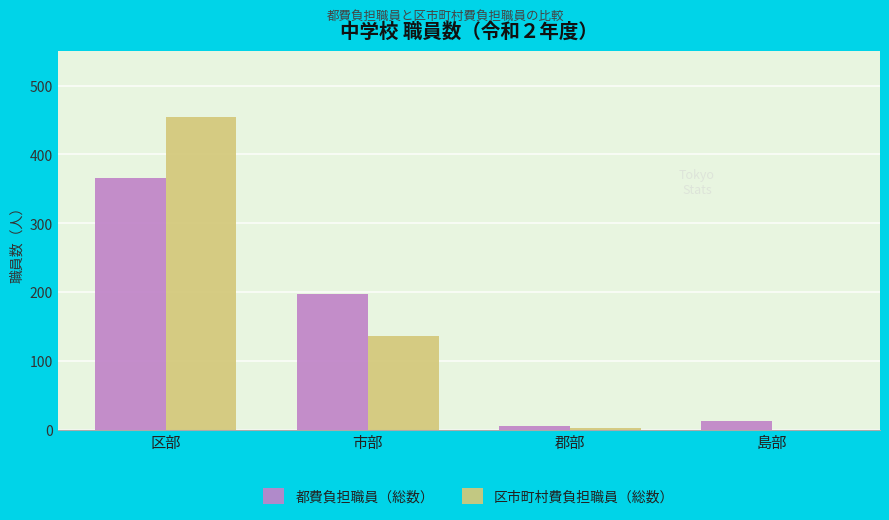

At which category is the sum across all series the highest?

区部